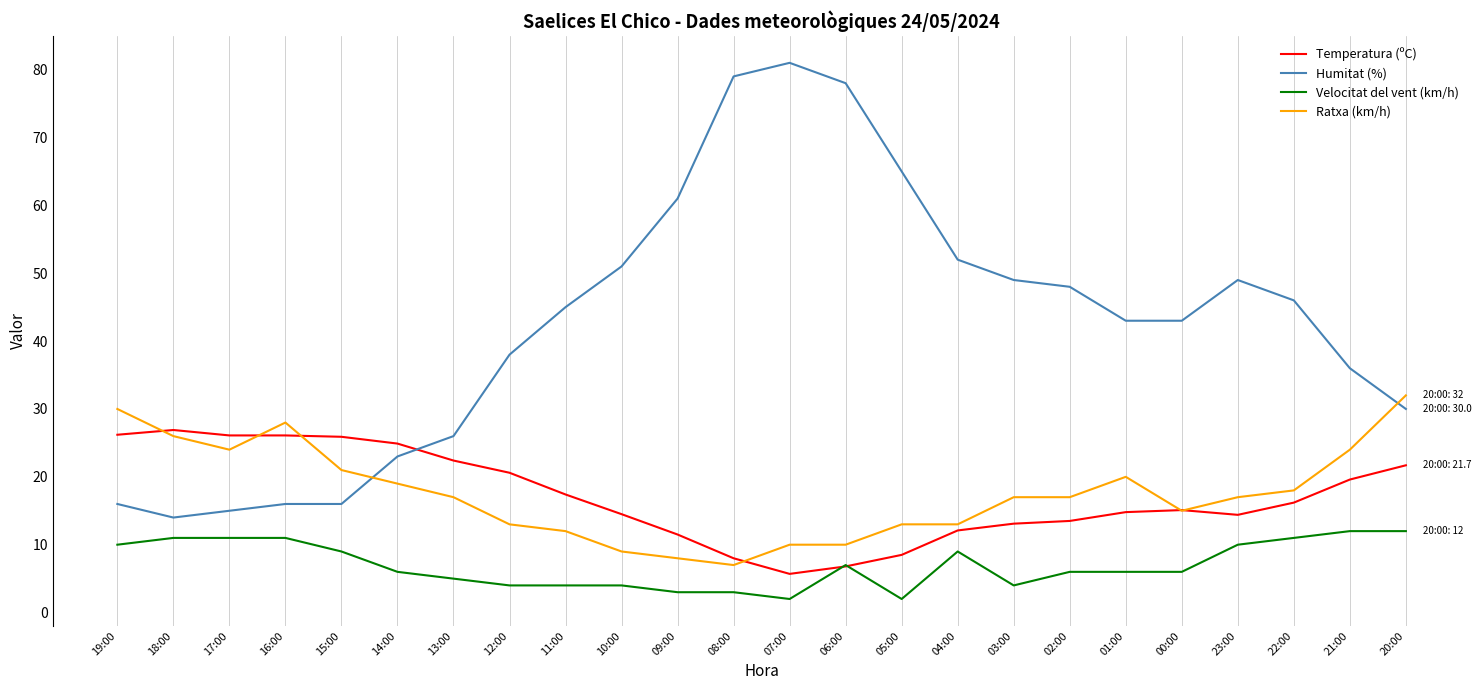

How many intersections are there between Humitat (%) and Temperatura (ºC)?

1